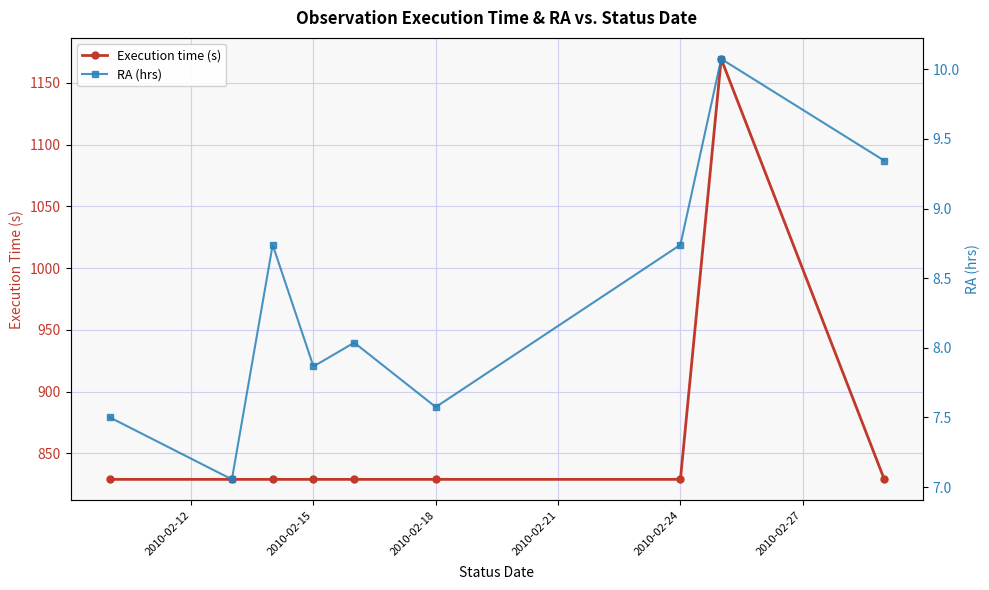

True or false: RA (hrs) and Execution time (s) intersect in this chart.

False